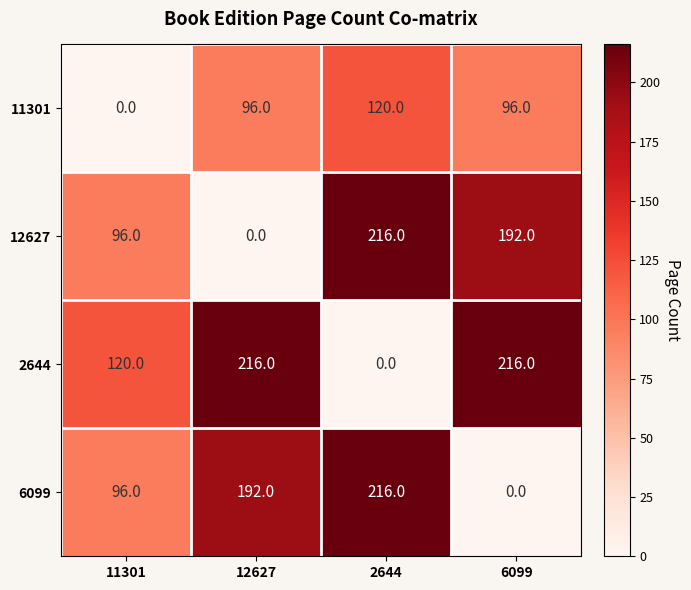

Reading left to right, extract all data points from this chart.

11301: 11301=0	12627=96	2644=120	6099=96
12627: 11301=96	12627=0	2644=216	6099=192
2644: 11301=120	12627=216	2644=0	6099=216
6099: 11301=96	12627=192	2644=216	6099=0